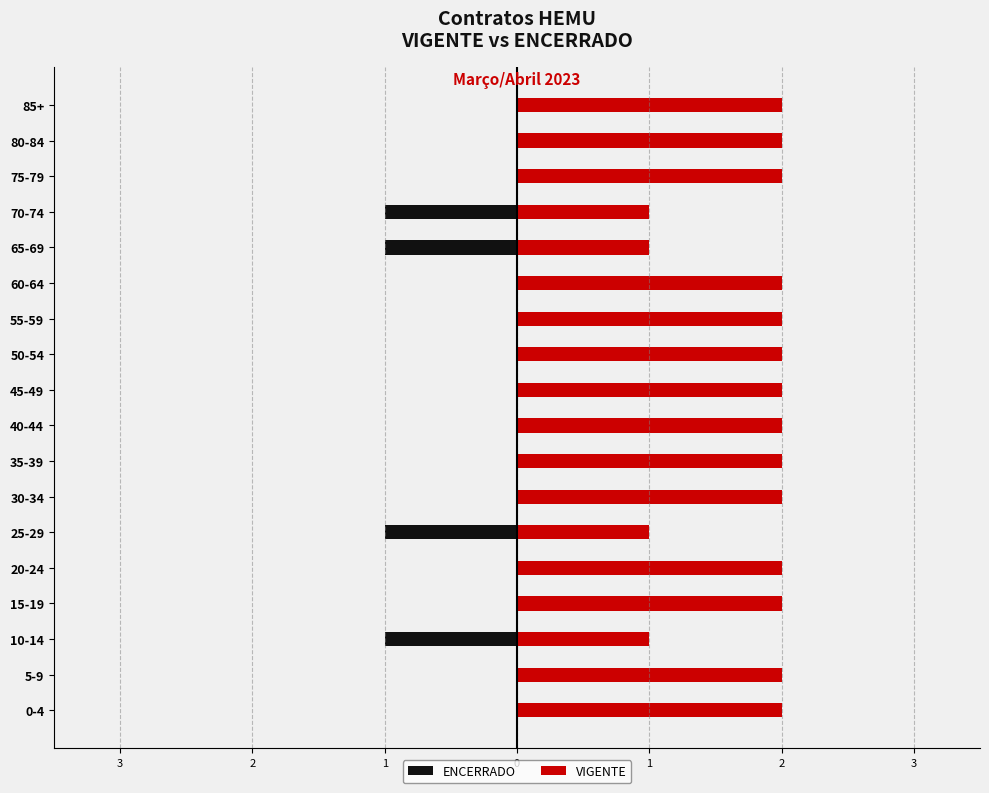

True or false: VIGENTE has a value of 3 at 5-9.

False